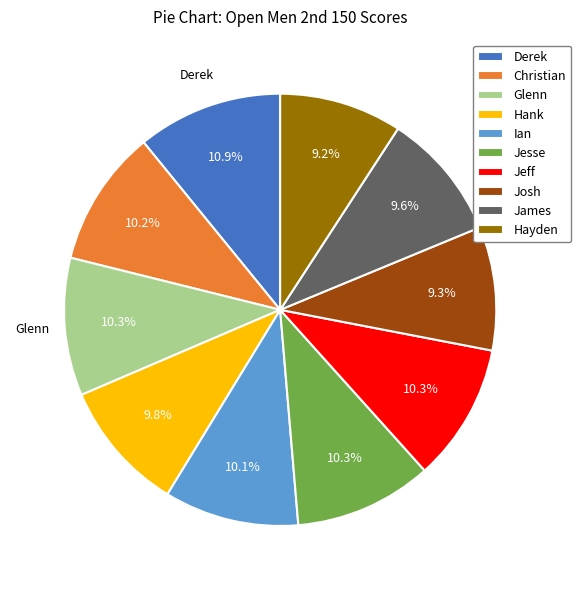

How many slices are in this pie chart?

10